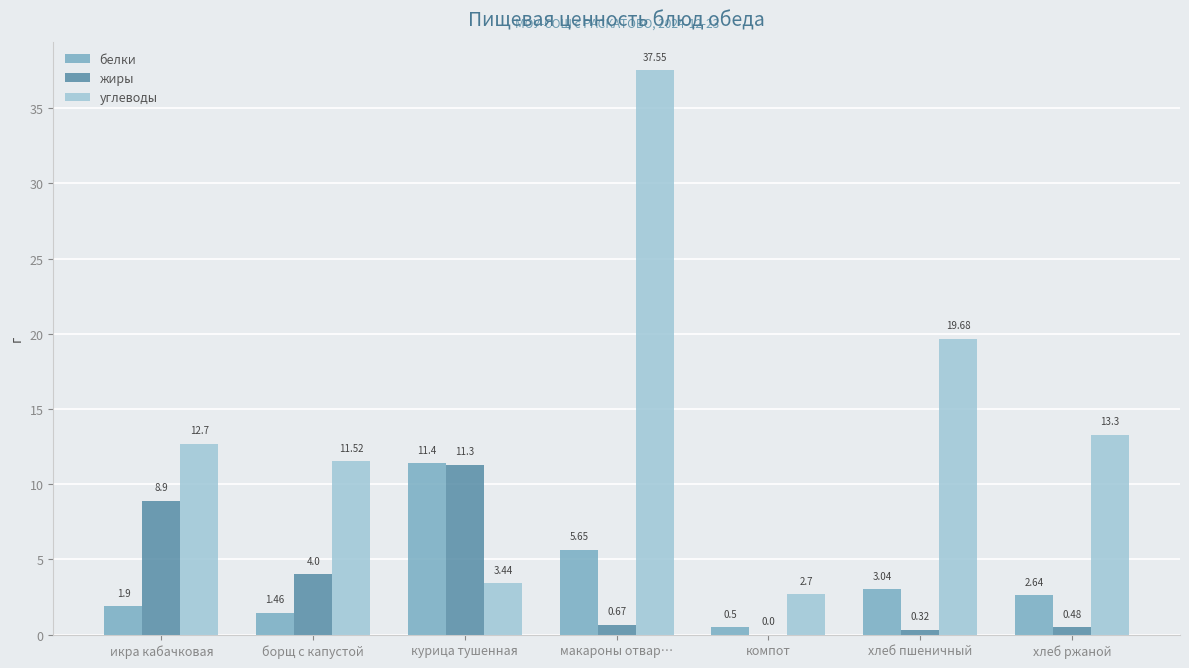

What is the sum of the жиры values at курица тушенная and хлеб пшеничный?

11.6